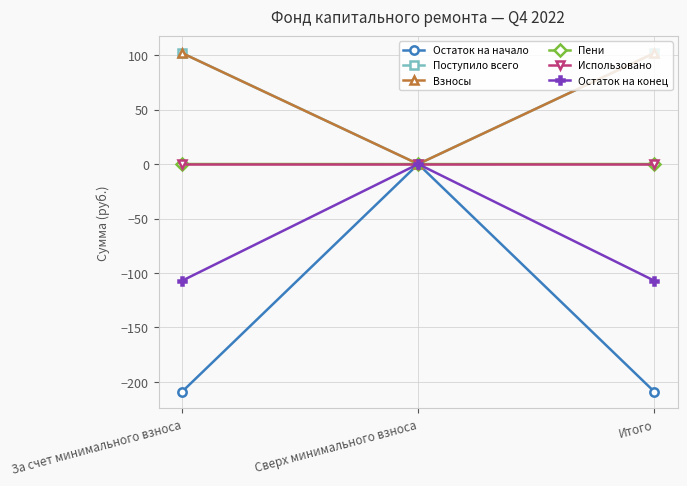

Which category has the lowest value in the Поступило всего series?

Сверх минимального взноса